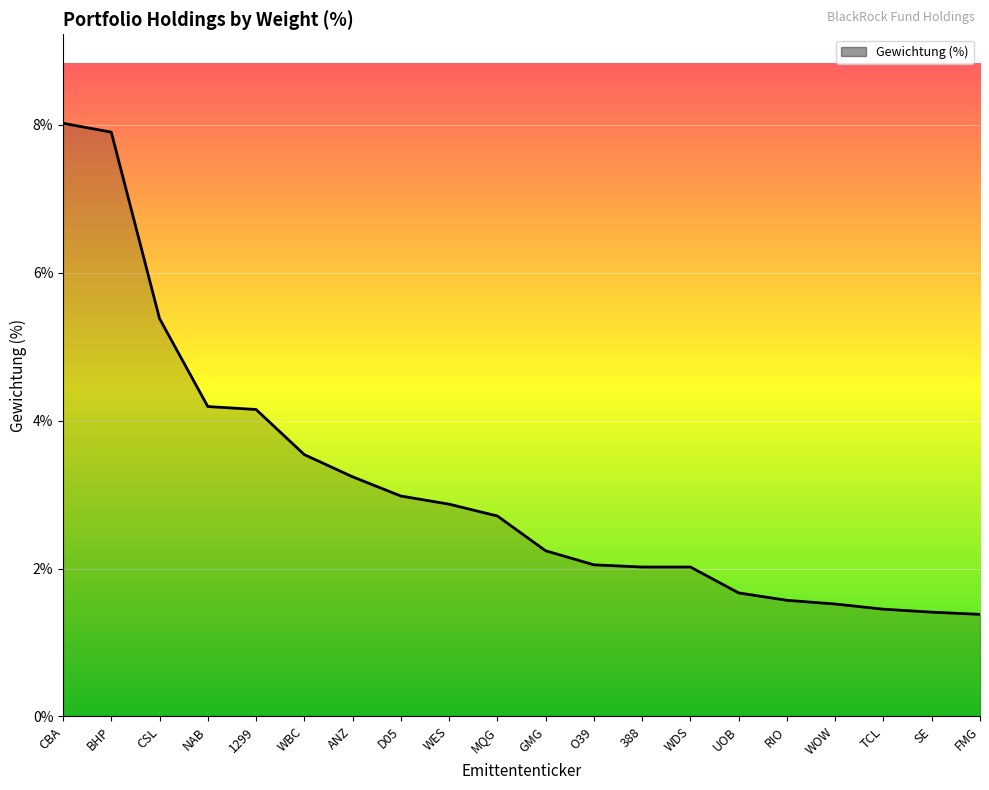

The chart shows a value of 1.2 at WES. True or false?

False